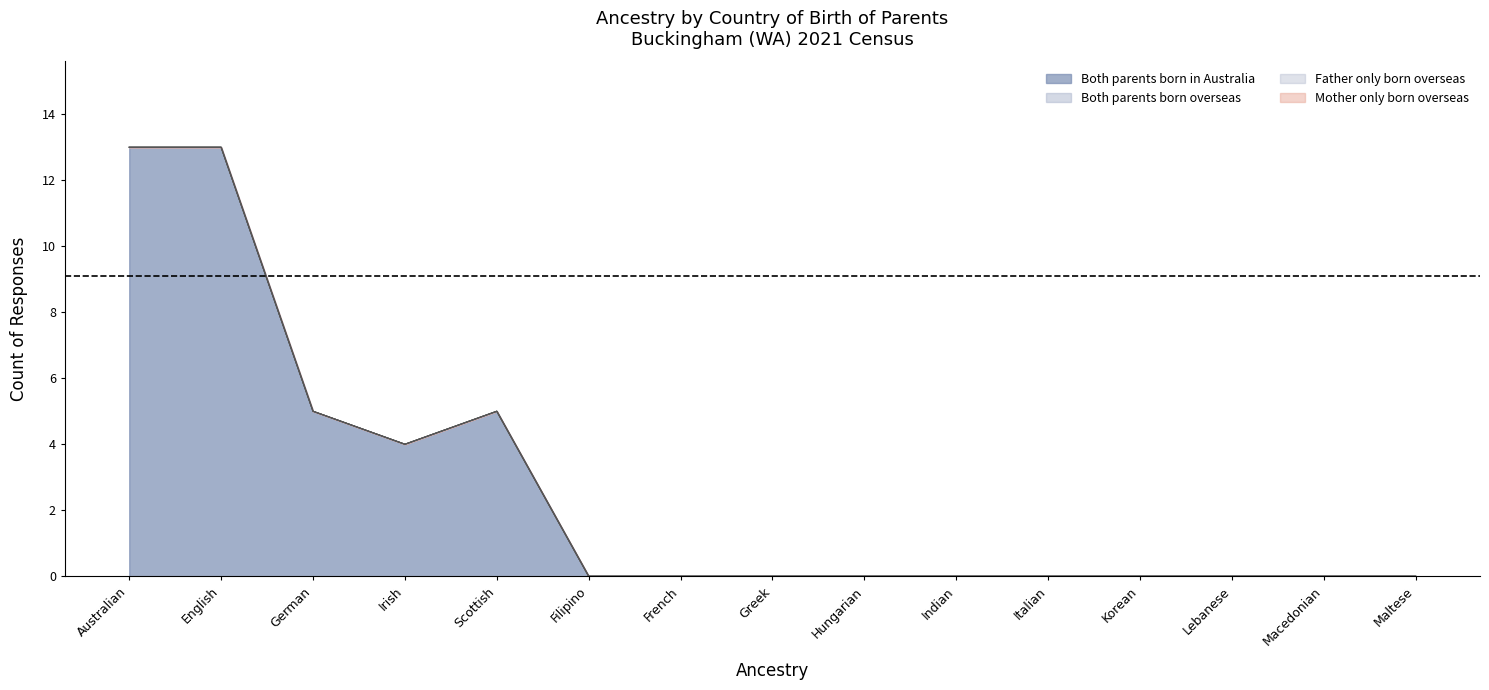

List the labels in order of Both parents born overseas value, largest first.

Australian, English, German, Irish, Scottish, Filipino, French, Greek, Hungarian, Indian, Italian, Korean, Lebanese, Macedonian, Maltese